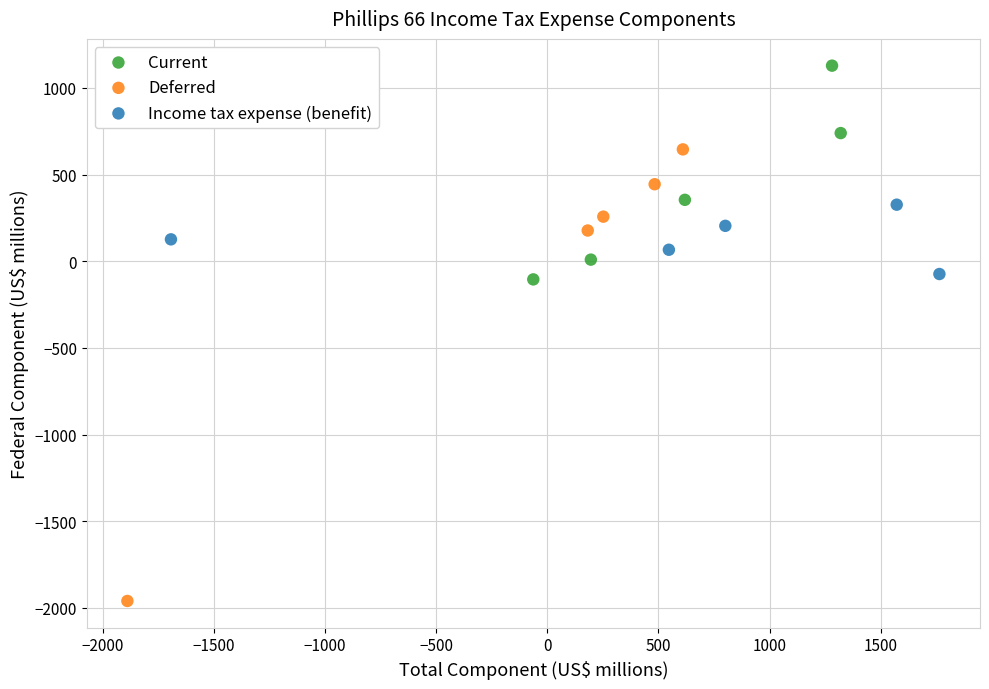

Which series contains the highest Y value?

Current